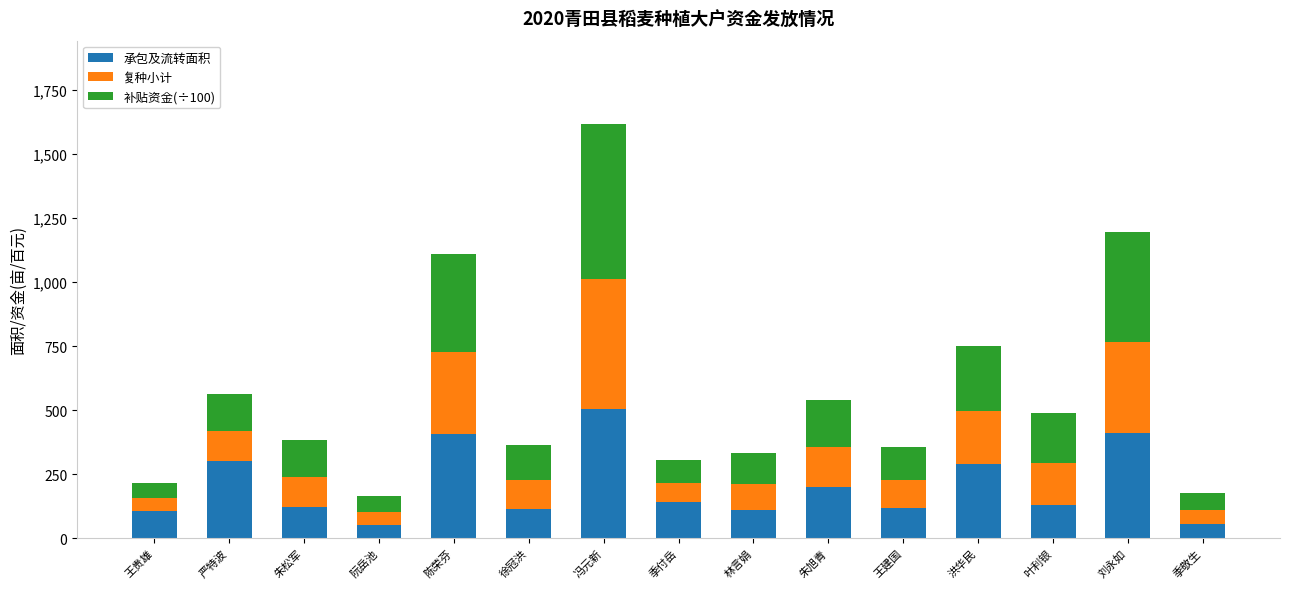

What is the average value of the 承包及流转面积 series?

203.5